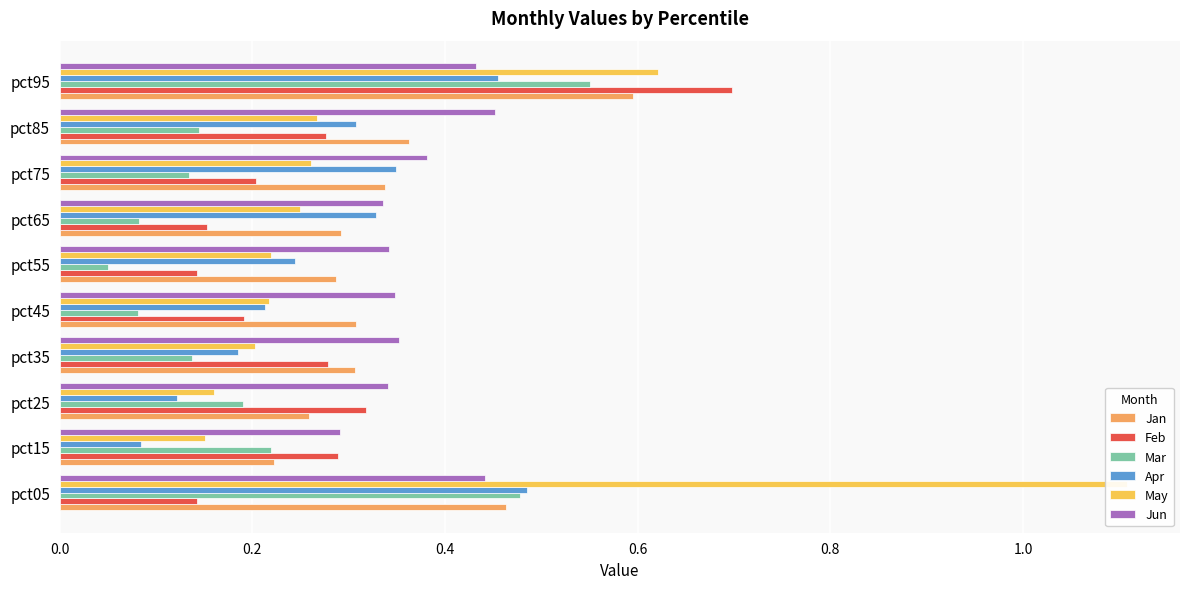

How many bars are there in total?

60